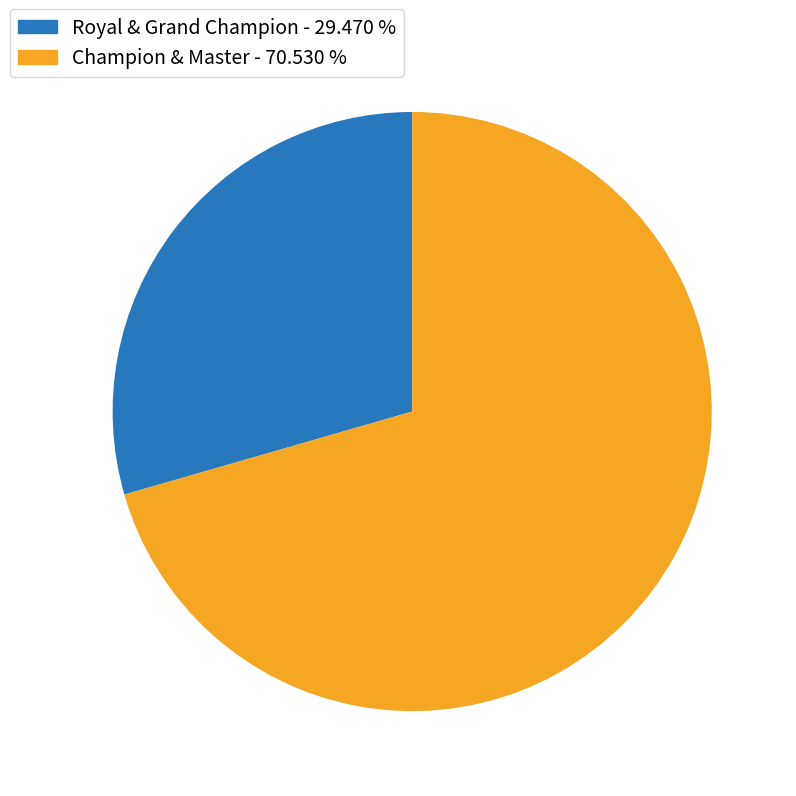

Combined, do Champion & Master - 70.530 % and Royal & Grand Champion - 29.470 % account for over 50%?

Yes